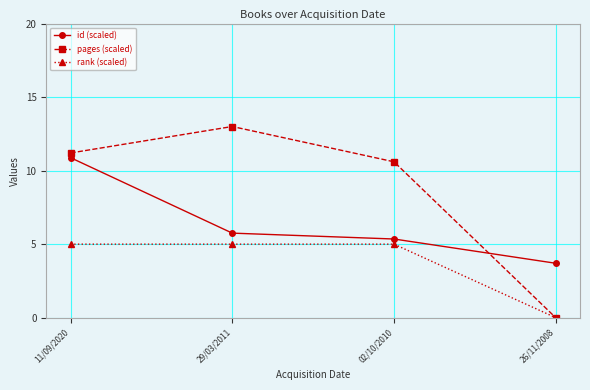

What is the difference between the maximum and minimum values in the id (scaled) series?

7.2